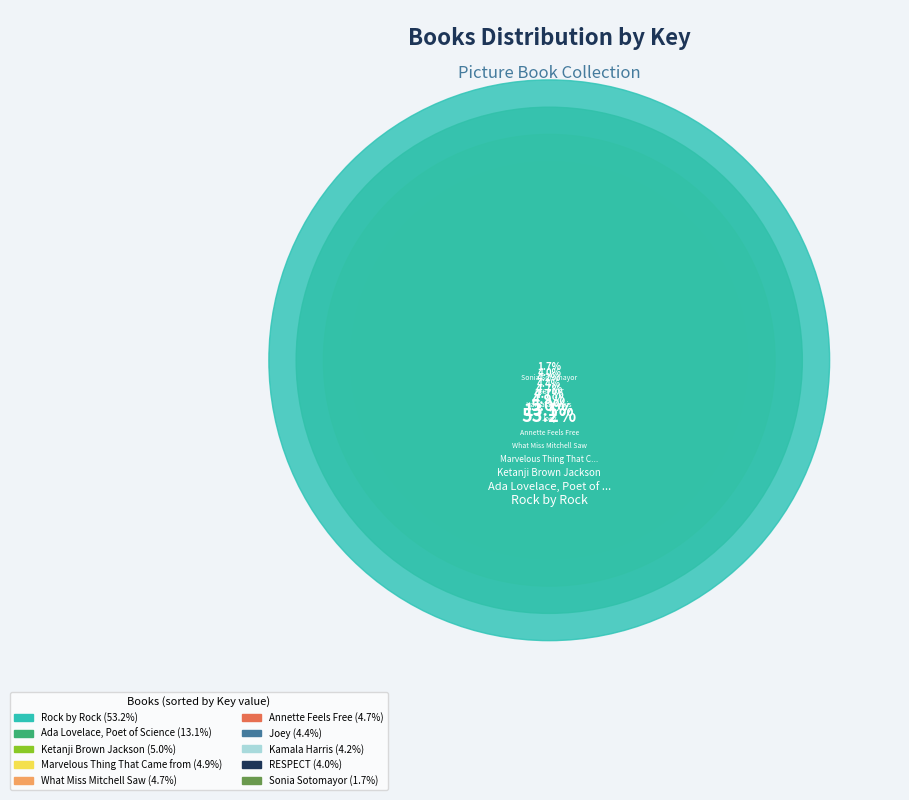

The Ketanji Brown Jackson slice represents 5% of the pie. True or false?

True